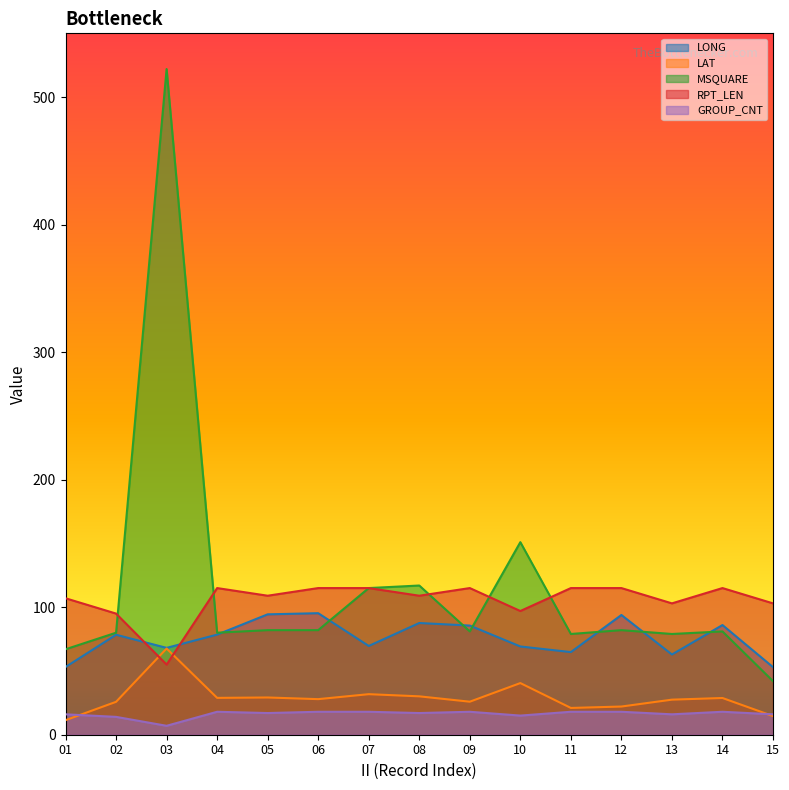

Which has a higher value, 08 or 06?

06